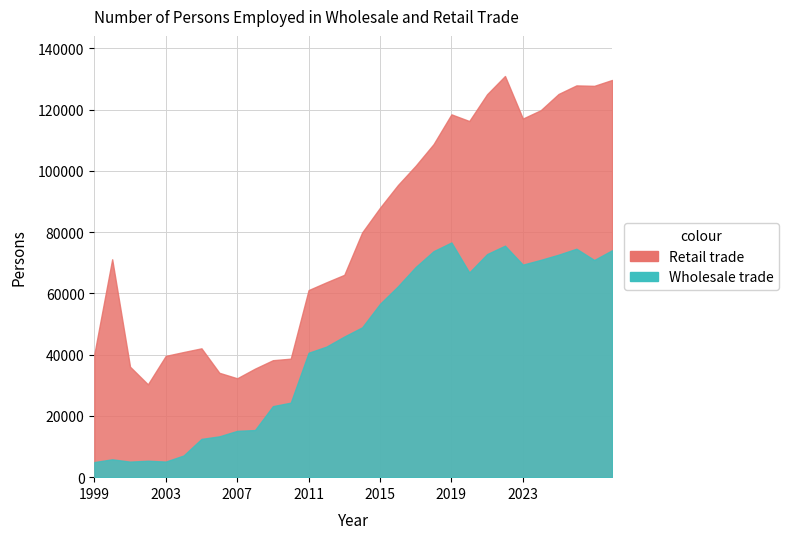

True or false: Wholesale trade has a value of 72652 at 2023-III.

True